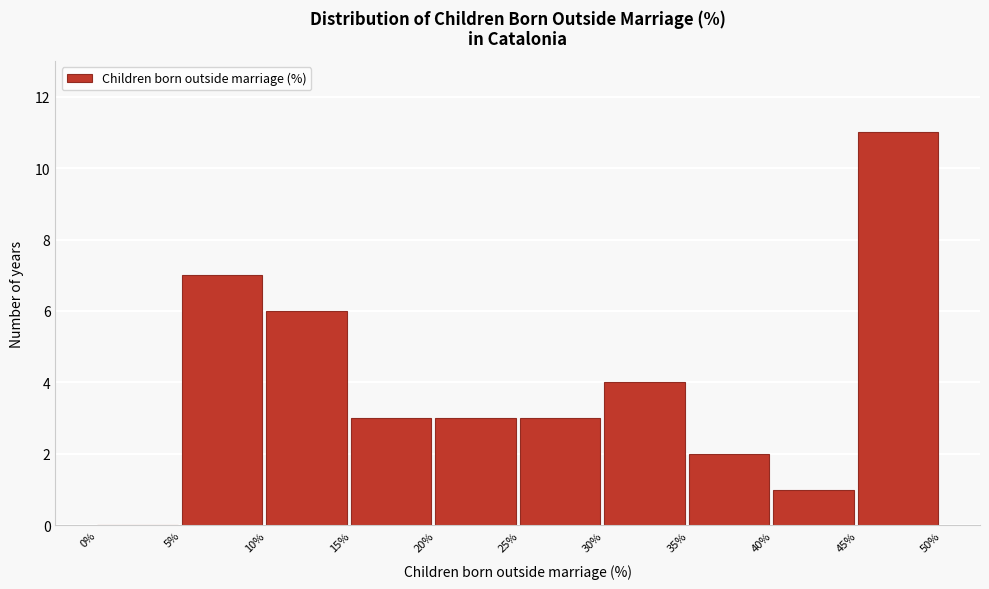

Reading left to right, transcribe this chart: for each bar, give the range it covers on the x-axis and its height. The values are not printed on the chart, so give them approximately, as read against the axis.

0% to 5%: 0
5% to 10%: 7
10% to 15%: 6
15% to 20%: 3
20% to 25%: 3
25% to 30%: 3
30% to 35%: 4
35% to 40%: 2
40% to 45%: 1
45% to 50%: 11